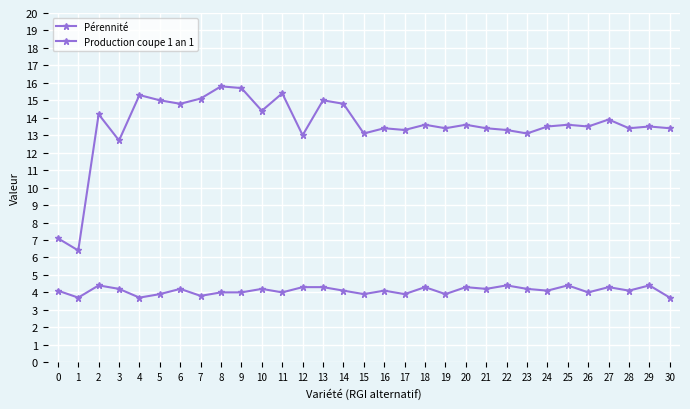

How many lines are shown in the chart?

2